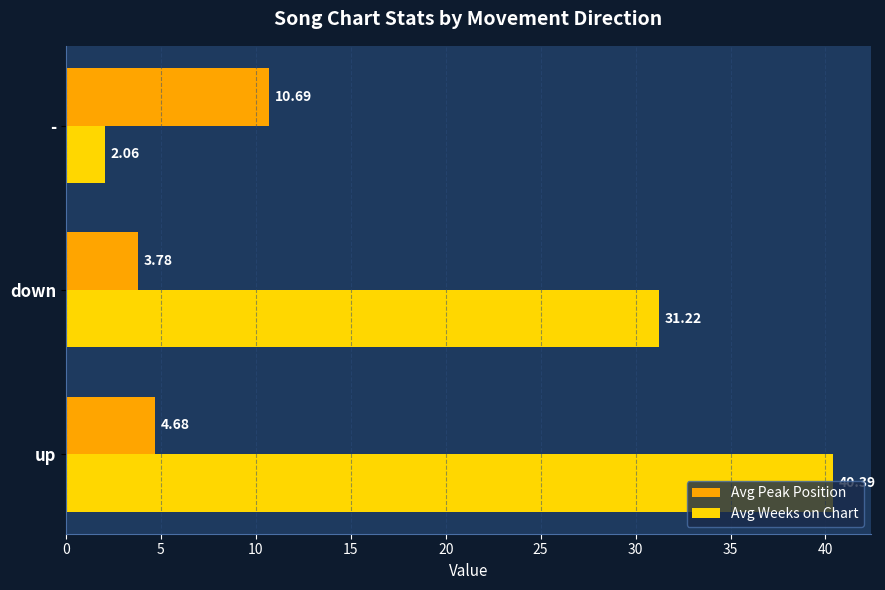

At which label is Avg Peak Position closest to 7?

up